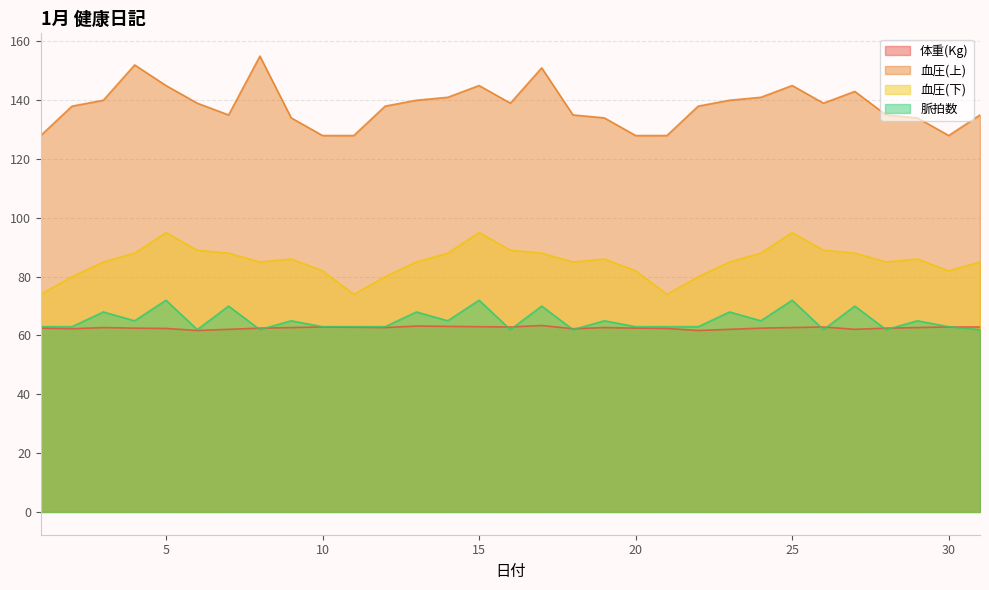

At which label does 脈拍数 reach its minimum?

6